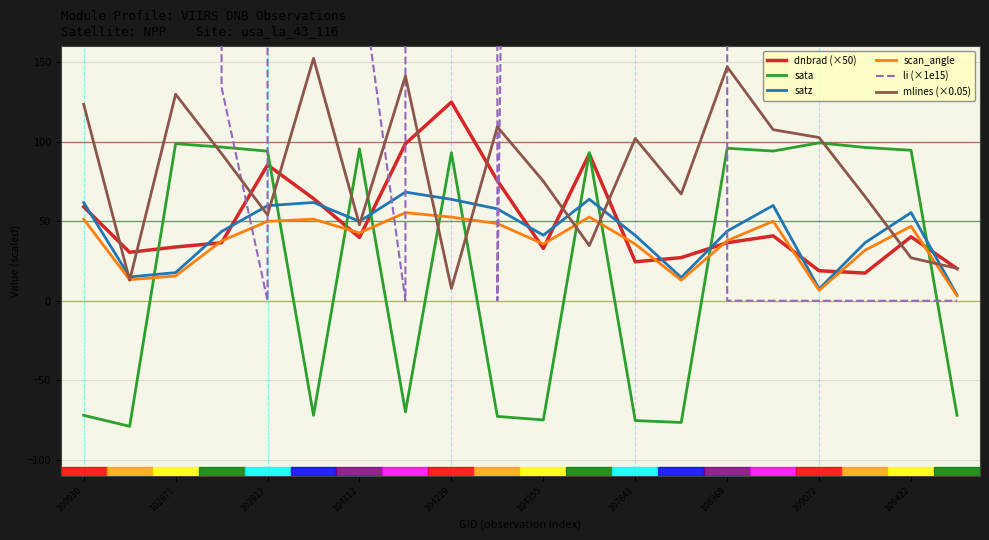

True or false: sata has a value of 30.9 at 104229.

False